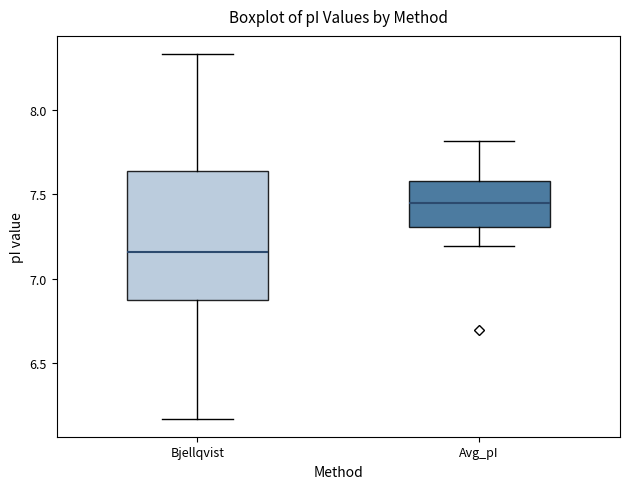

Reading left to right, read every box against the y-axis: the position of its median line, the range the box covers, and the ends of its whiskers. The values are not printed on the chart, so give them approximately, as read against the axis.

Bjellqvist: median 7.15, box 6.90 to 7.65, whiskers 6.15 to 8.35
Avg_pI: median 7.45, box 7.30 to 7.60, whiskers 7.20 to 7.80